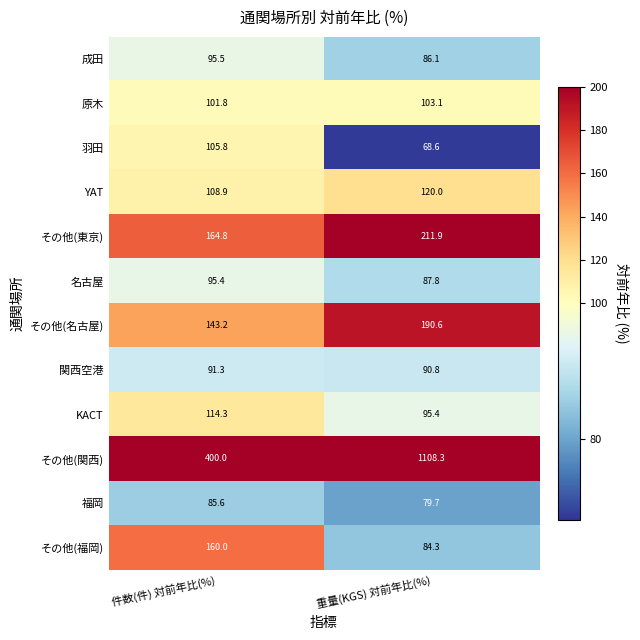

How many data points does each series have?

2